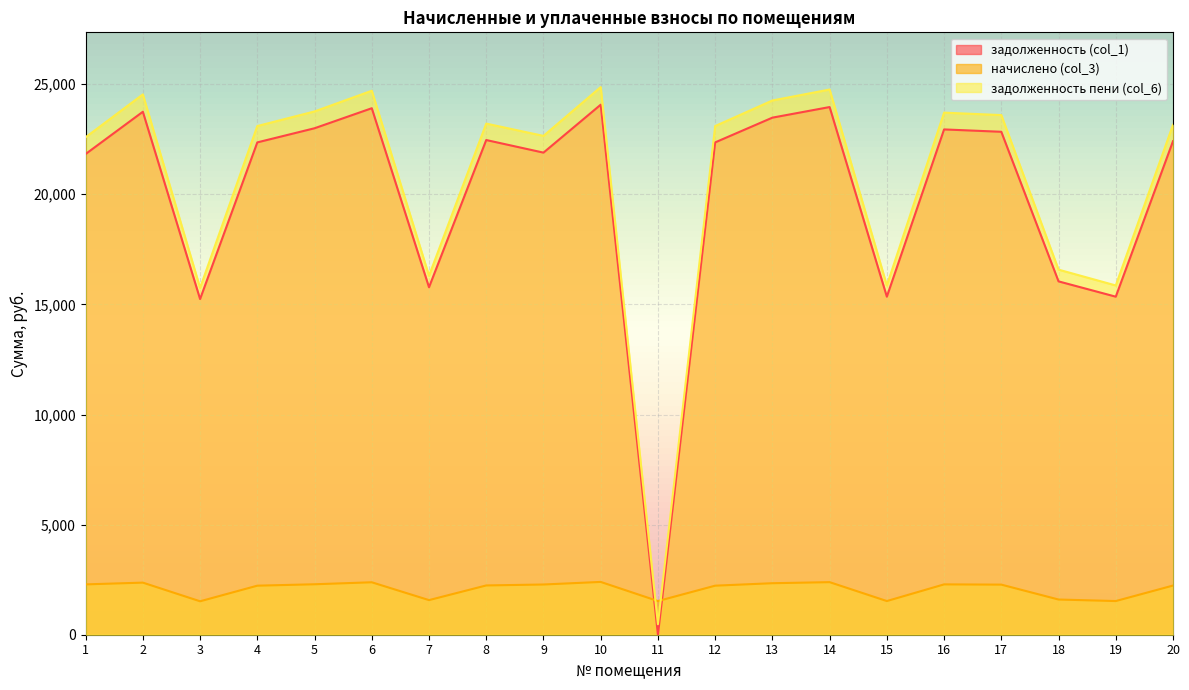

How many data points in задолженность (col_1) are less than 22409?

10